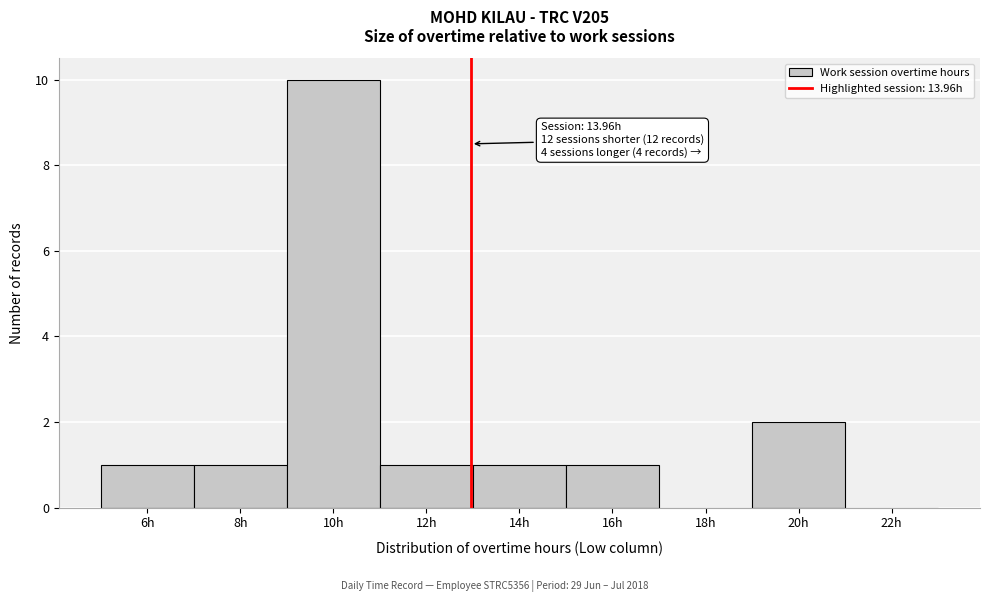

Reading left to right, list all the values displayed in this chart.

6h=1	8h=1	10h=10	12h=1	14h=1	16h=1	18h=0	20h=2	22h=0